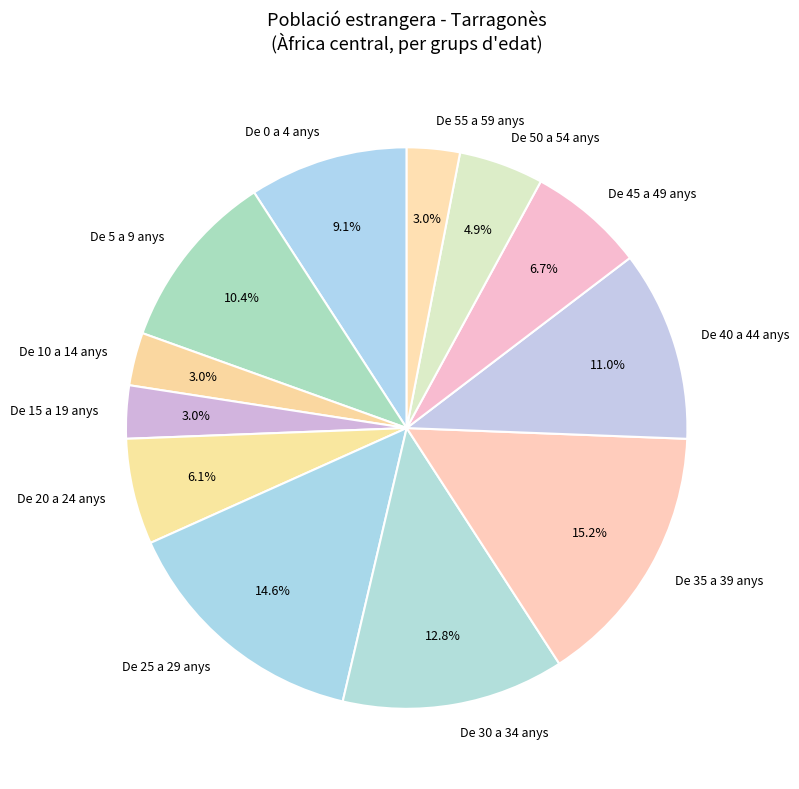

Does De 45 a 49 anys represent more than half of the total?

No